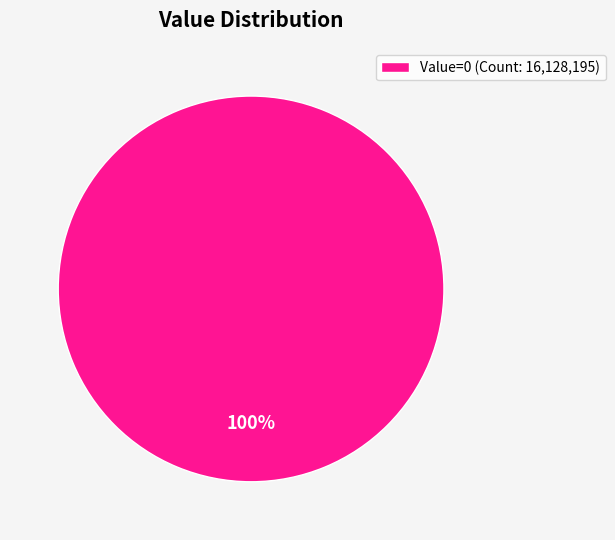

Is it true that Value=0 (Count: 16,128,195) is 100% of the pie?

True